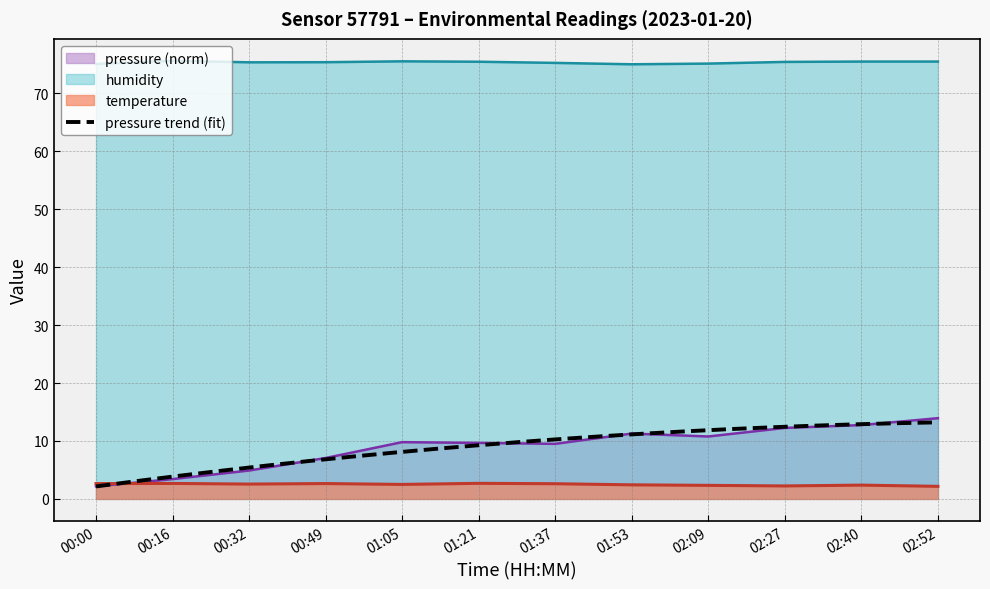

What is the difference between the highest and lowest values at 00:49?

72.7